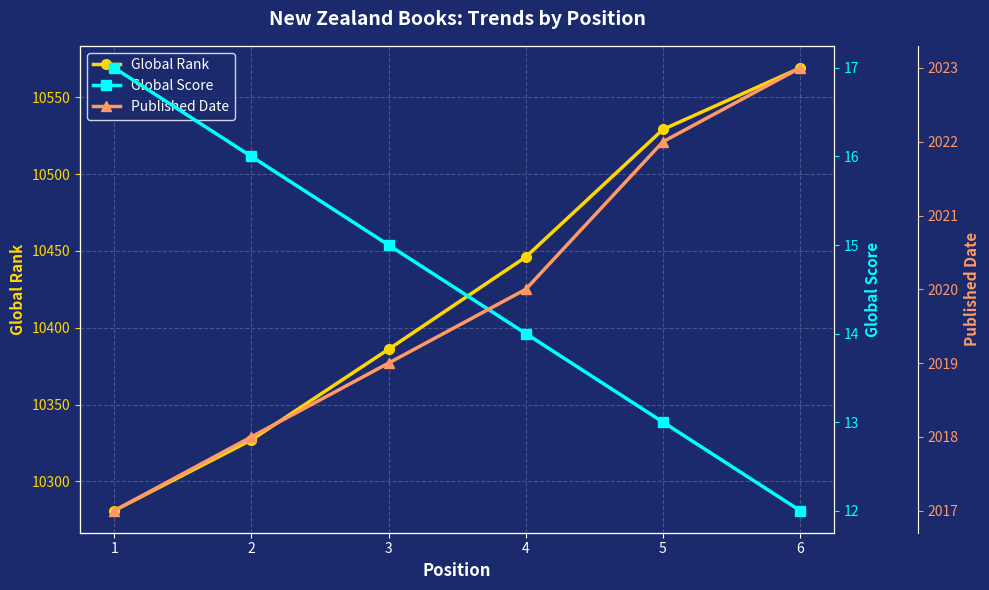

The value of Global Rank at 3 is 17409. True or false?

False